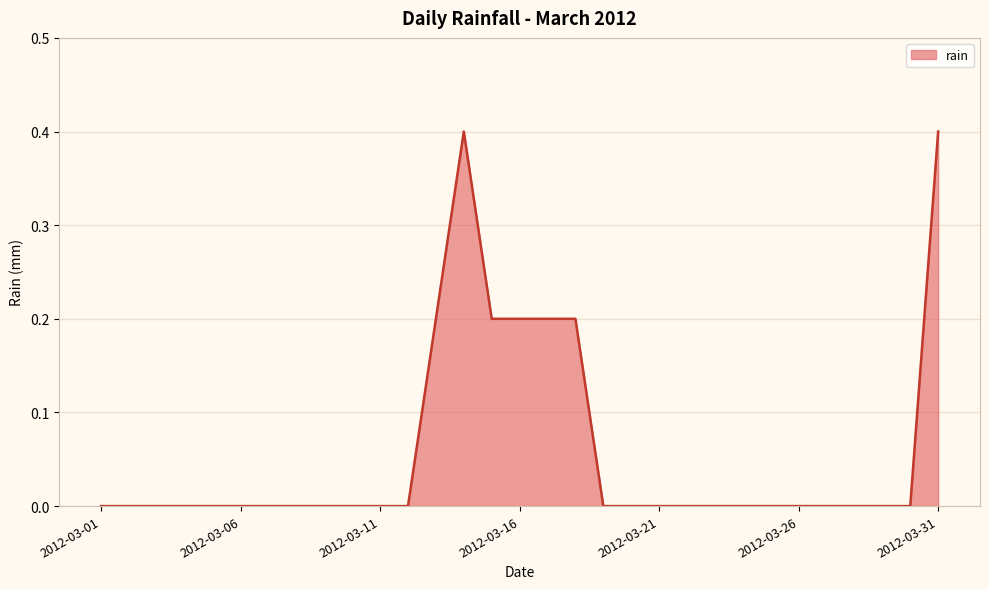

Reading left to right, transcribe all the data shown in this chart.

0.0	0.0	0.0	0.0	0.0	0.0	0.0	0.0	0.0	0.0	0.0	0.0	0.2	0.4	0.2	0.2	0.2	0.2	0.0	0.0	0.0	0.0	0.0	0.0	0.0	0.0	0.0	0.0	0.0	0.0	0.4